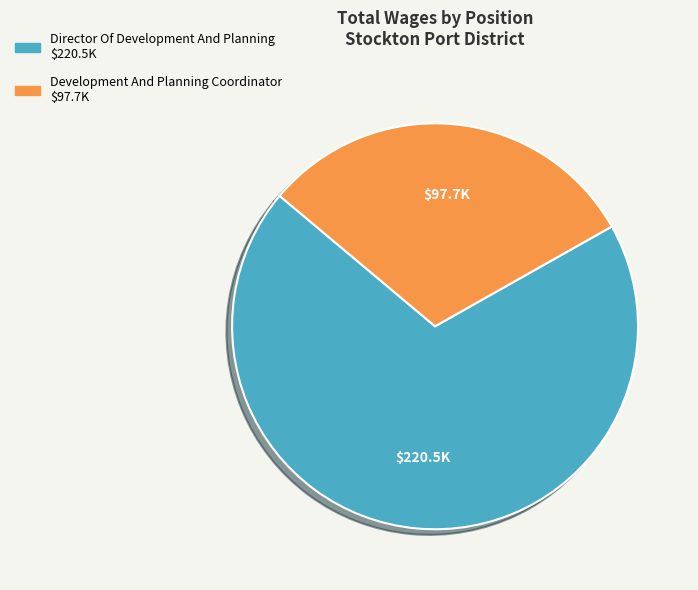

Do Development And Planning Coordinator and Director Of Development And Planning together represent more than half of the pie?

Yes